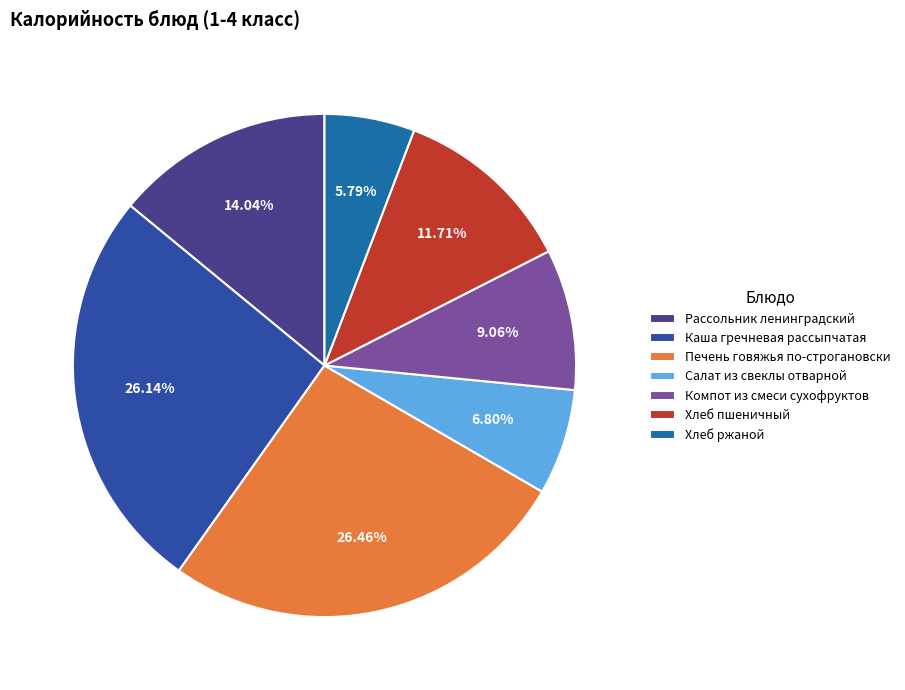

What percentage is the Салат из свеклы отварной slice, to the nearest percent?

7%